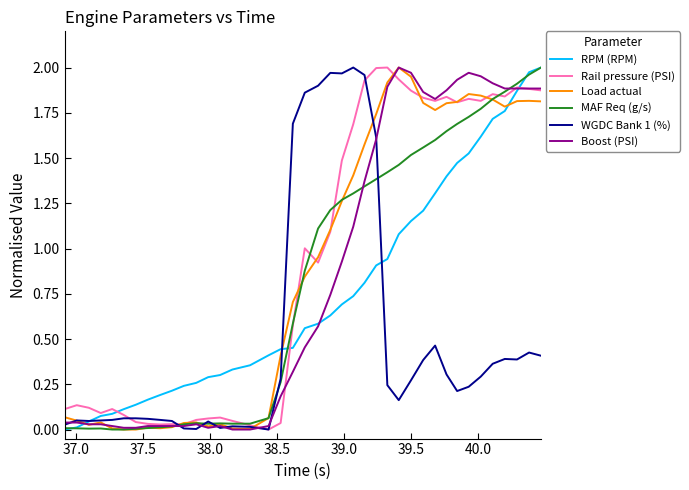

What are all the series names shown in the legend?

RPM (RPM), Rail pressure (PSI), Load actual, MAF Req (g/s), WGDC Bank 1 (%), Boost (PSI)